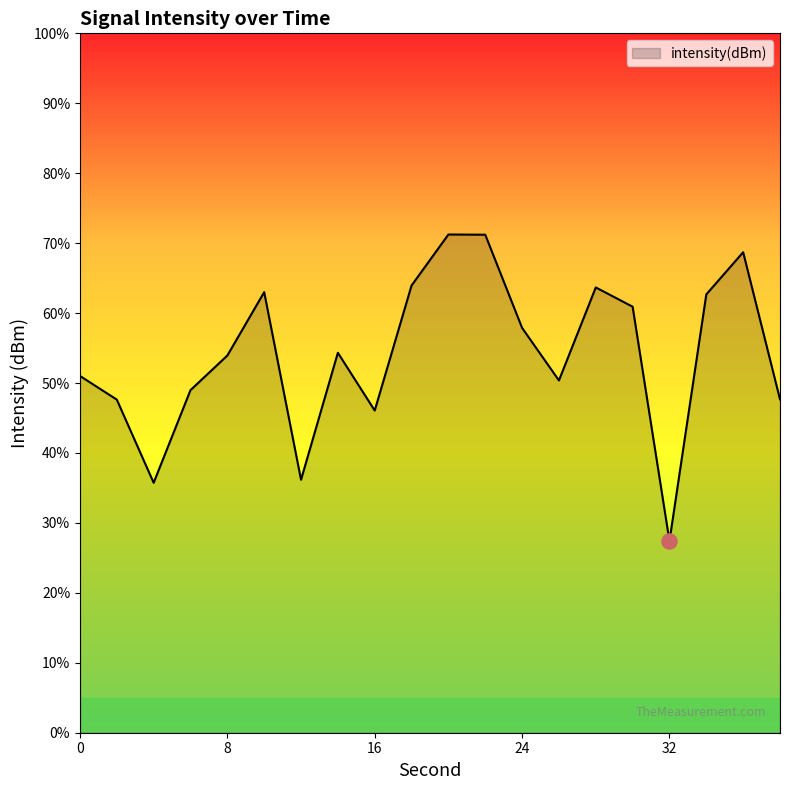

Which has a higher value, 30 or 28?

28